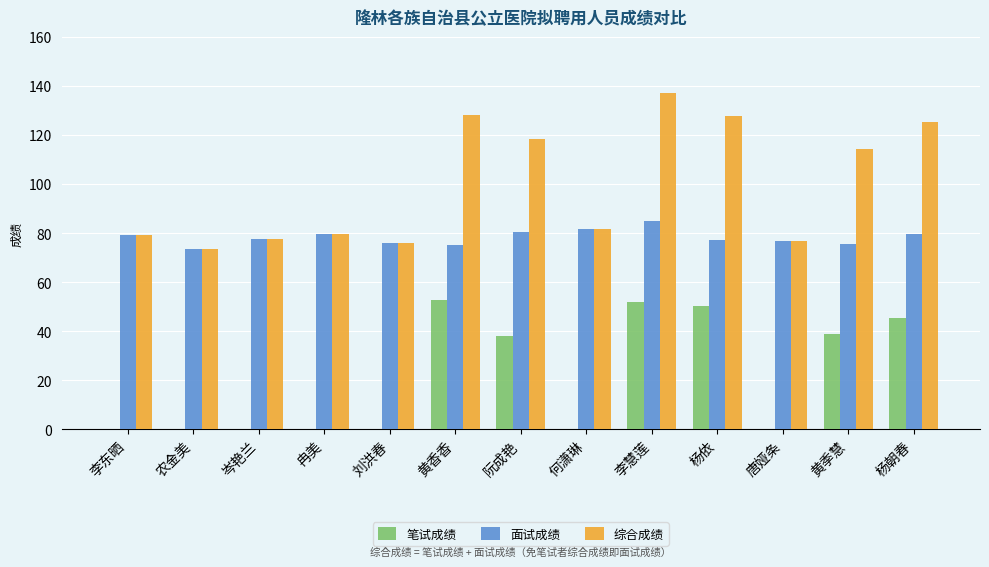

What is the sum of the 面试成绩 values at 唐娅条 and 李慧莲?

162.0